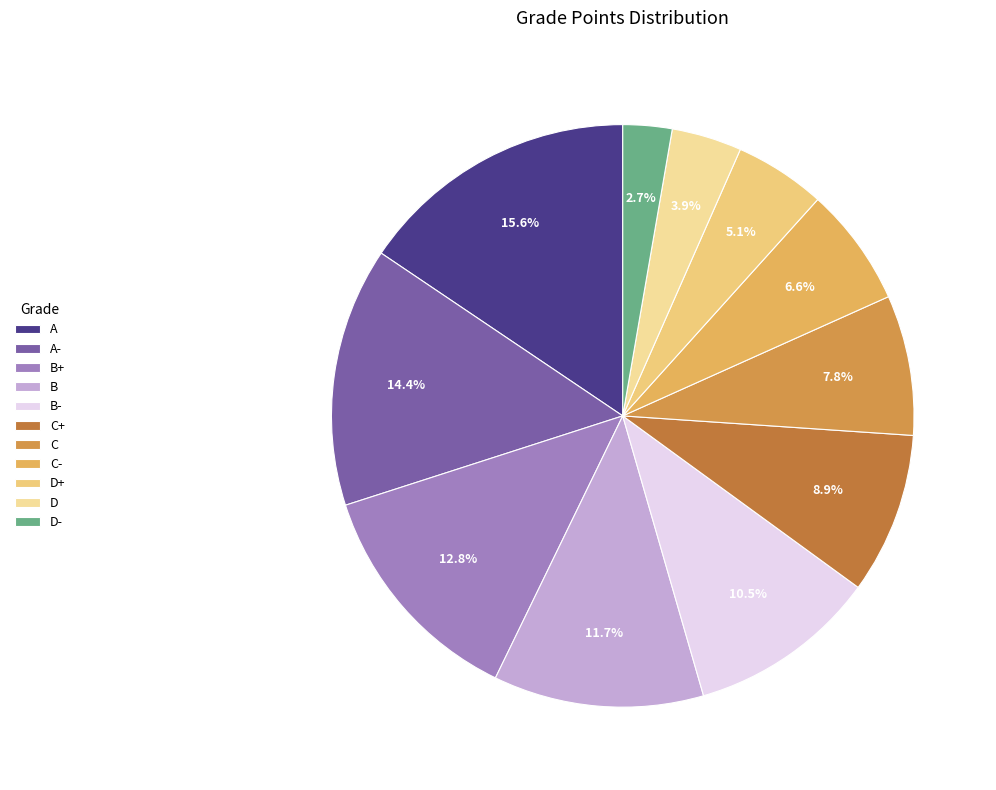

What is the largest slice in the pie chart?

A